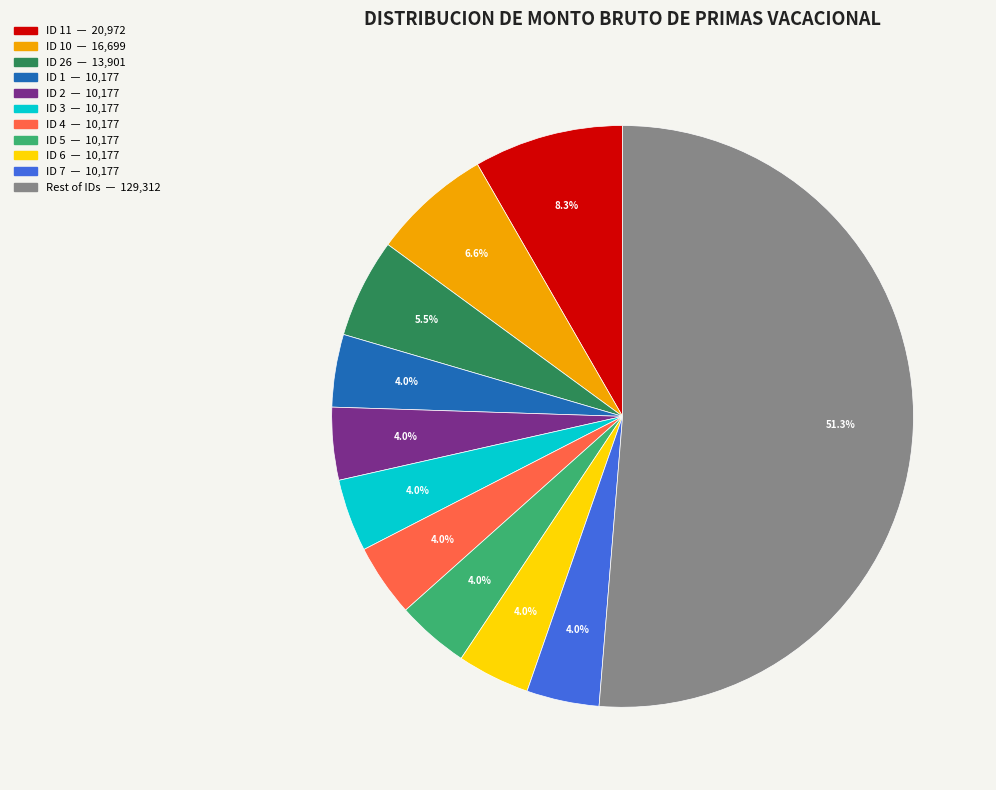

Is there any slice that represents more than half of the pie?

Yes